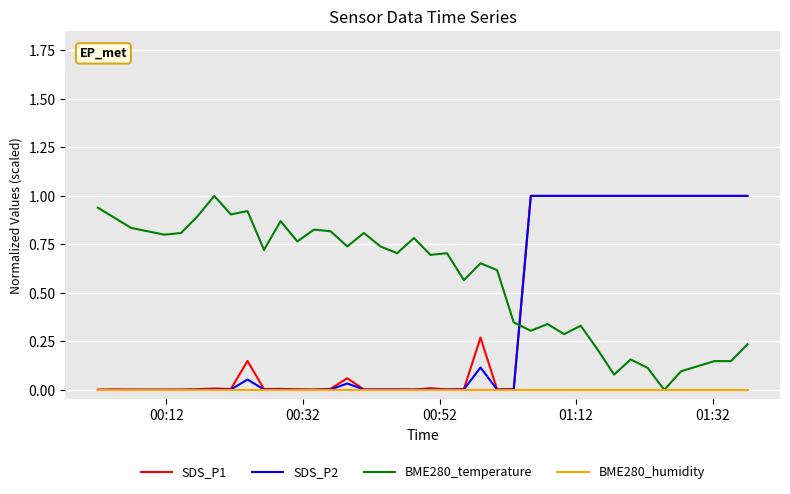

Which series has the largest total across all categories?

BME280_temperature